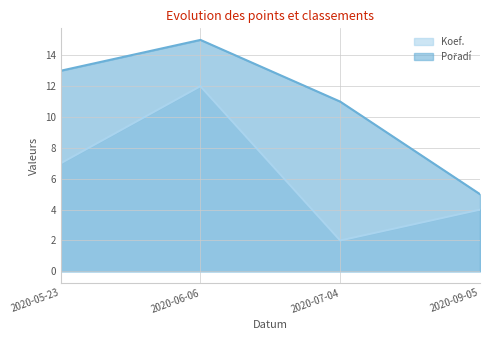

At which category does Koef. reach its first local peak?

2020-06-06